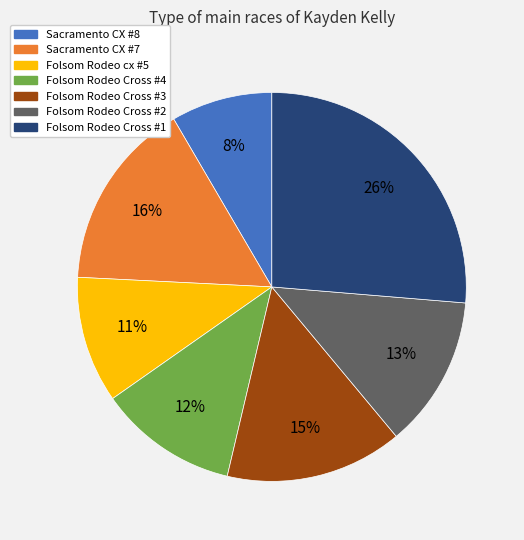

What percentage is the Folsom Rodeo Cross #1 slice, to the nearest percent?

26%